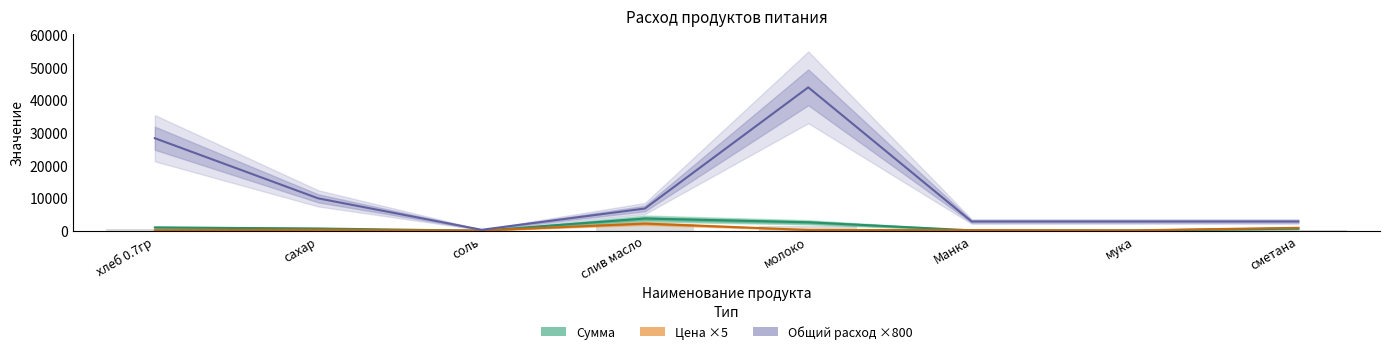

What is the sum of all Общий расход ×800 values?

97980.0